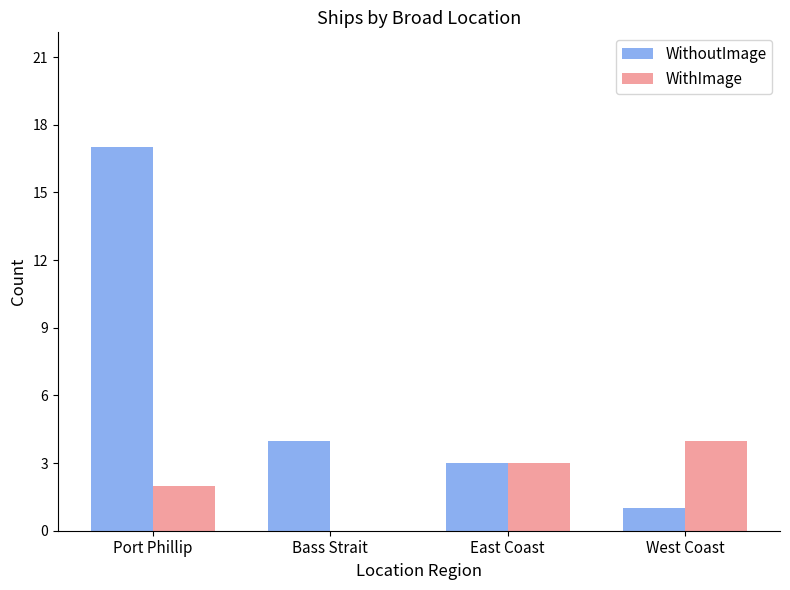

True or false: WithoutImage has a value of 1 at West Coast.

True